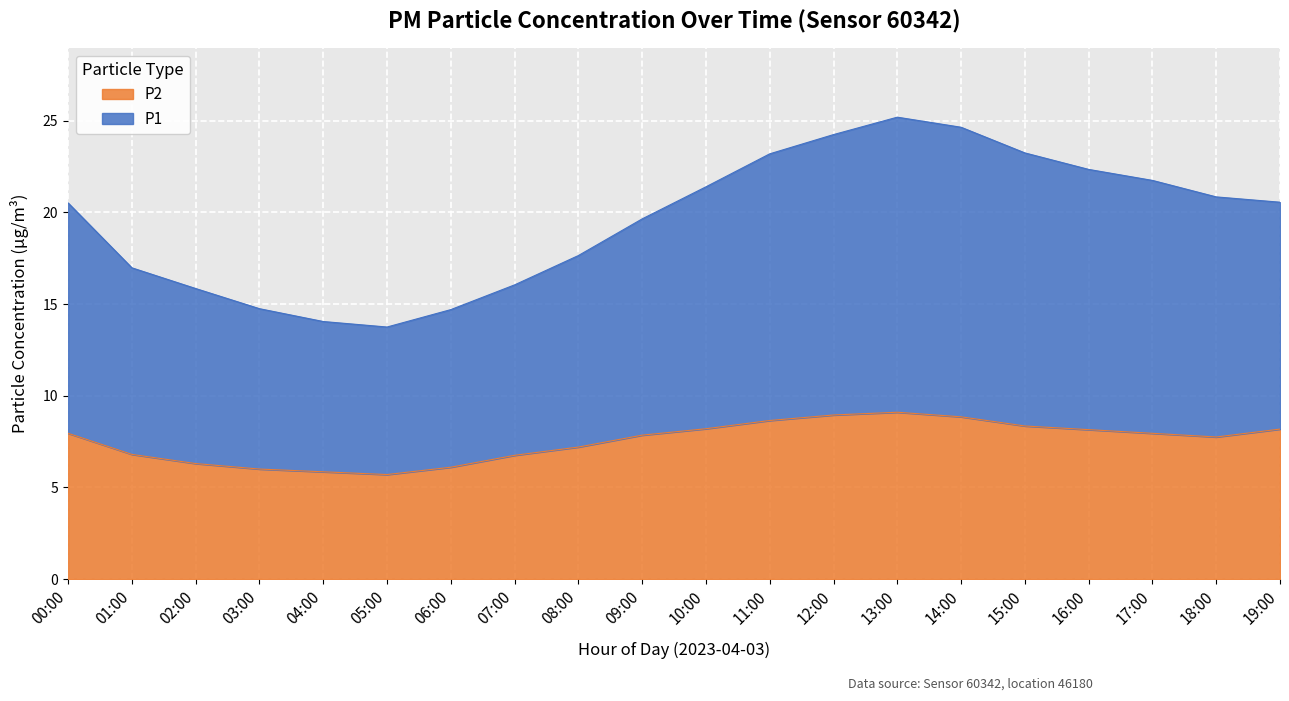

Where is the first local maximum for P1?

13:00